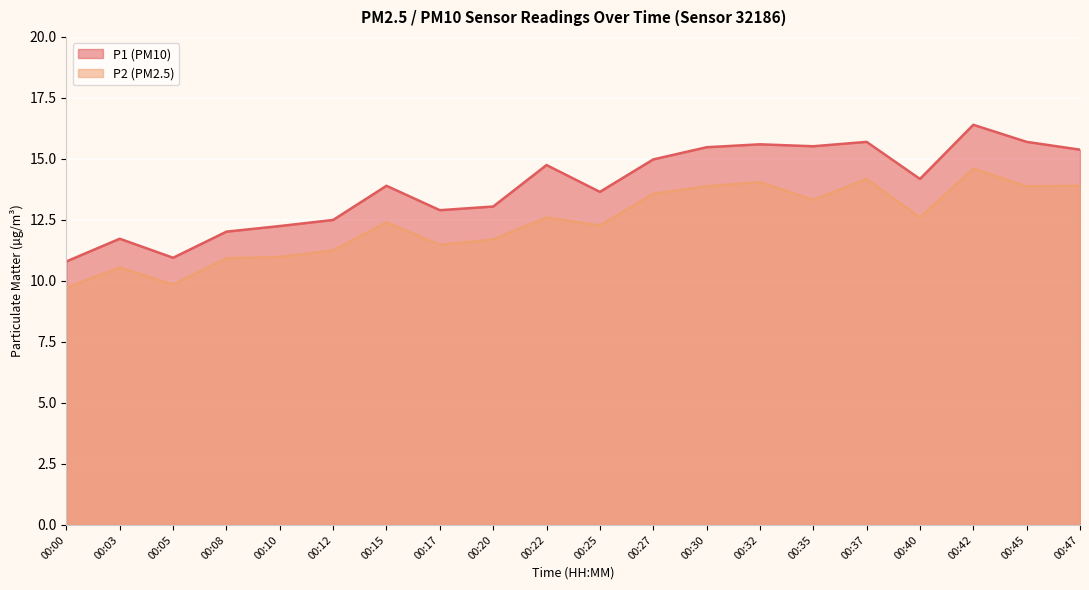

True or false: P1 and P2 cross at least once.

False